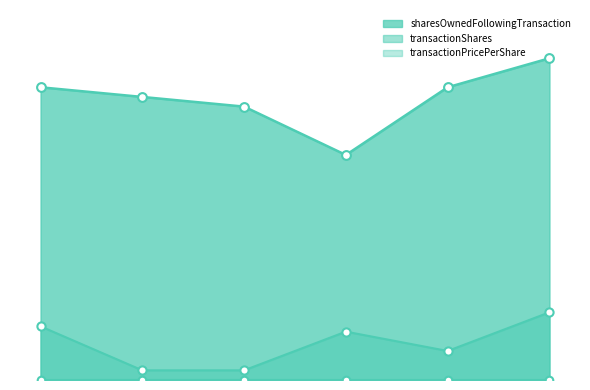

What is the total value across all series at 2021-08-13?

0.9